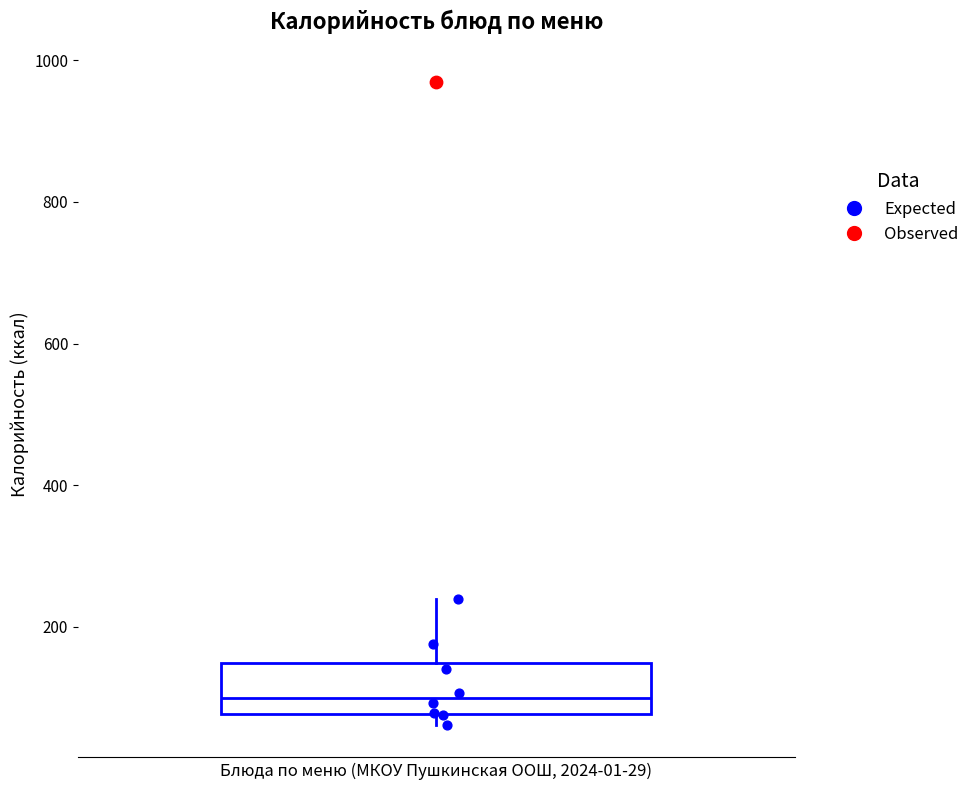

Where is the upper edge of the box on the y-axis? The values are not printed on the chart, so give them approximately, as read against the axis.

140